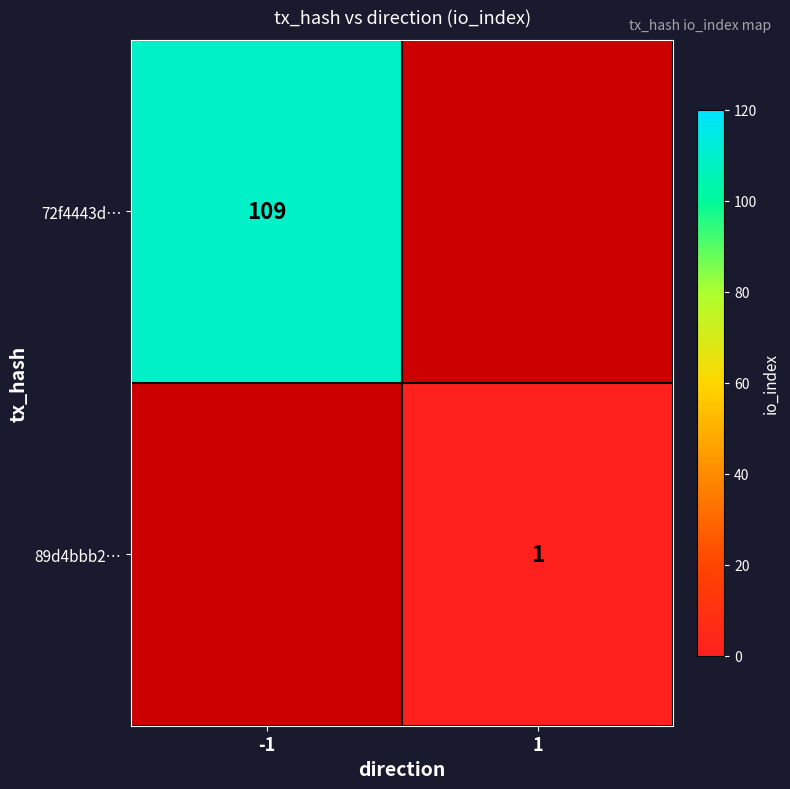

The 72f4443d… series shows 159.9 at -1. True or false?

False